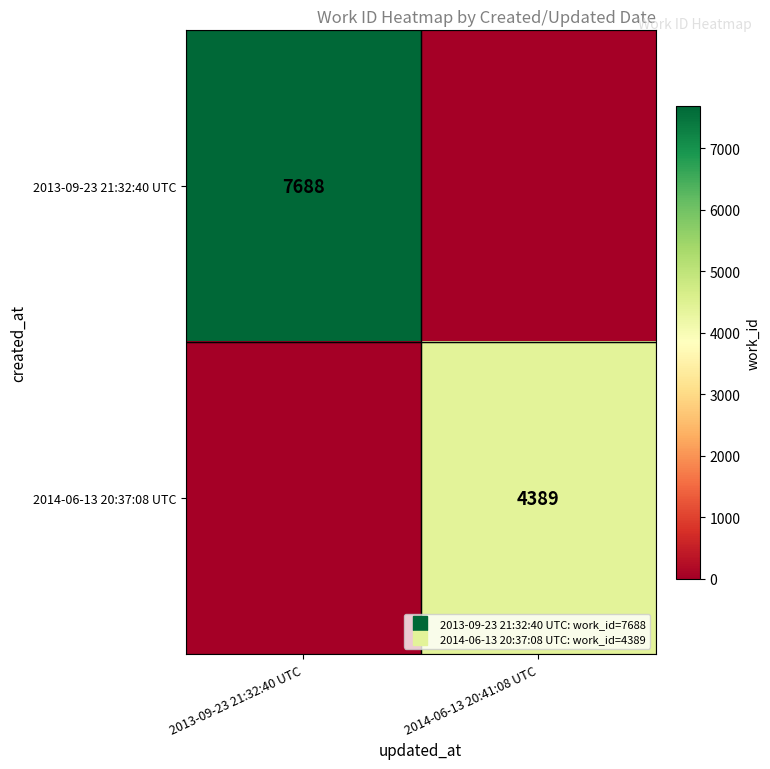

True or false: 2014-06-13 20:37:08 UTC has a value of 4389 at 2014-06-13 20:41:08 UTC.

True